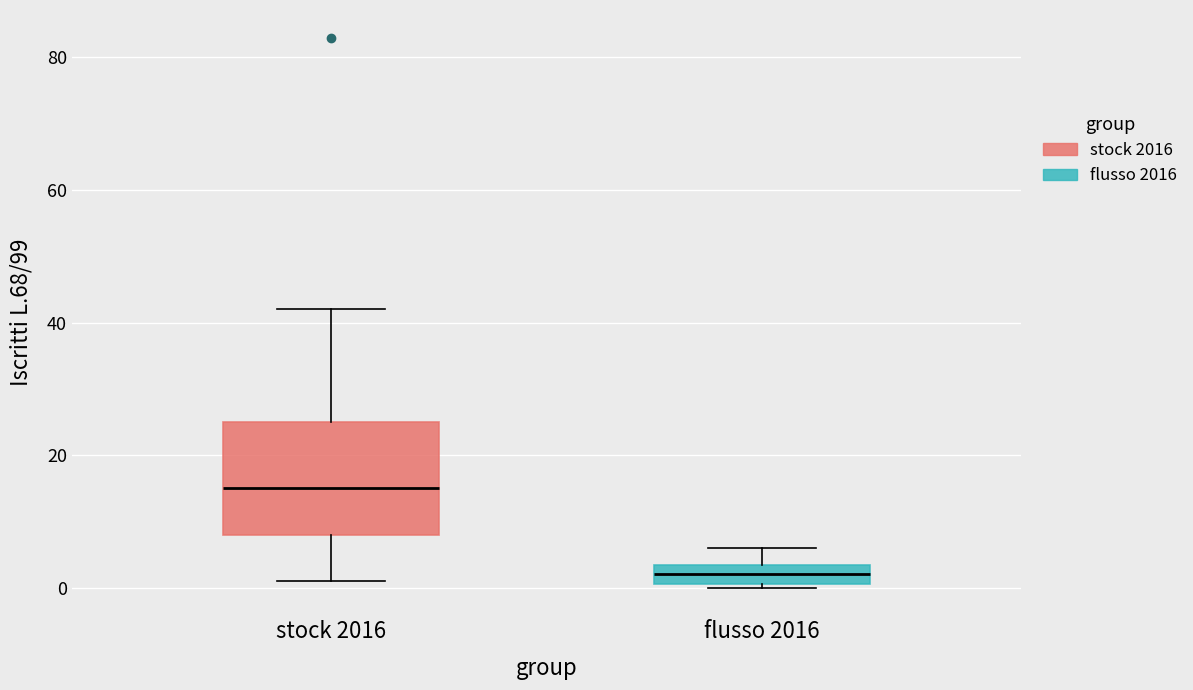

Which box's median line is the lowest?

flusso 2016